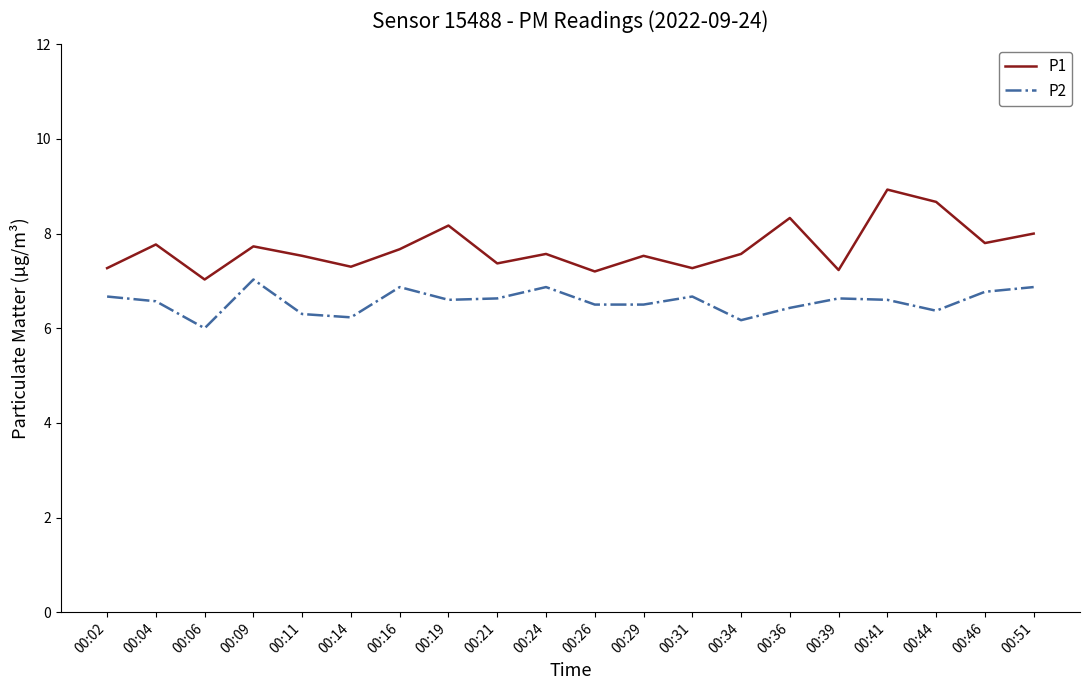

What is the approximate value of P1 at 00:41?

8.9